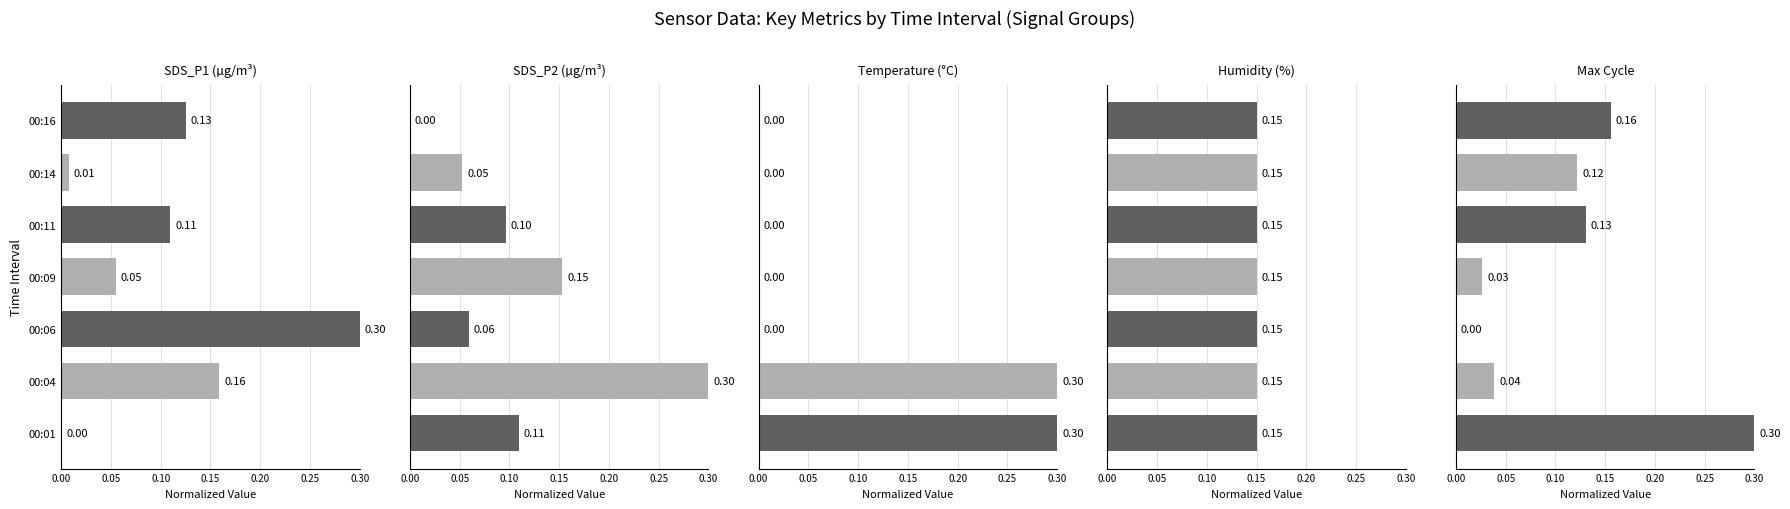

The Max_cycle_scaled series shows 0.1 at 00:16. True or false?

False